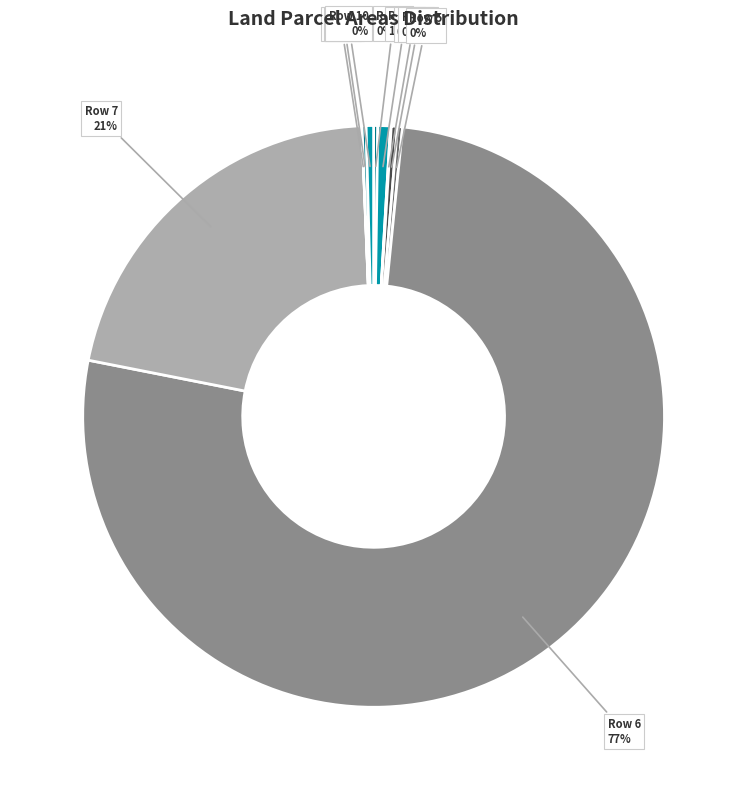

How many segments does this pie chart have?

10